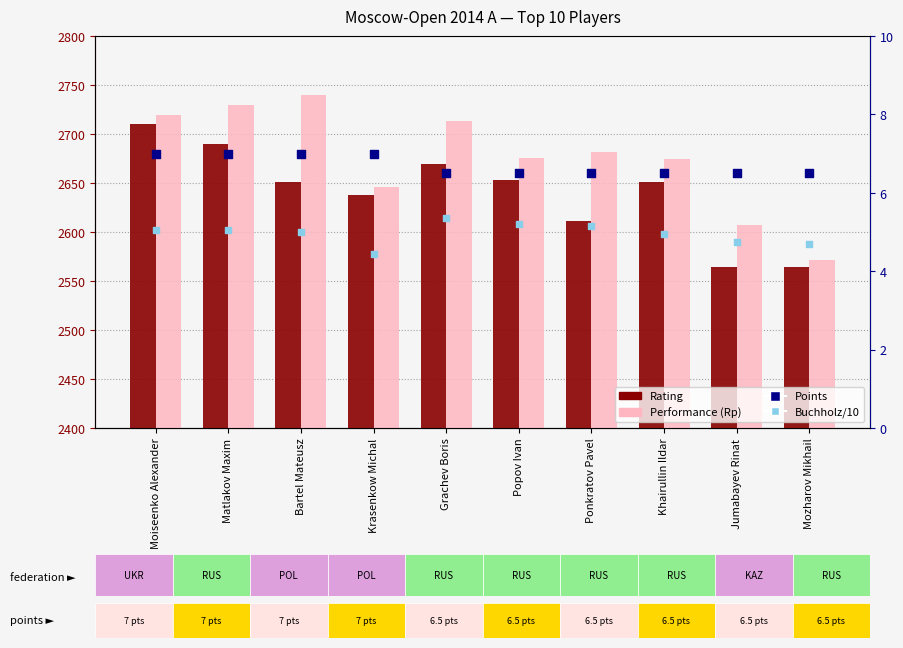

Which series has the largest Y range (max minus min)?

Performance (Rp)